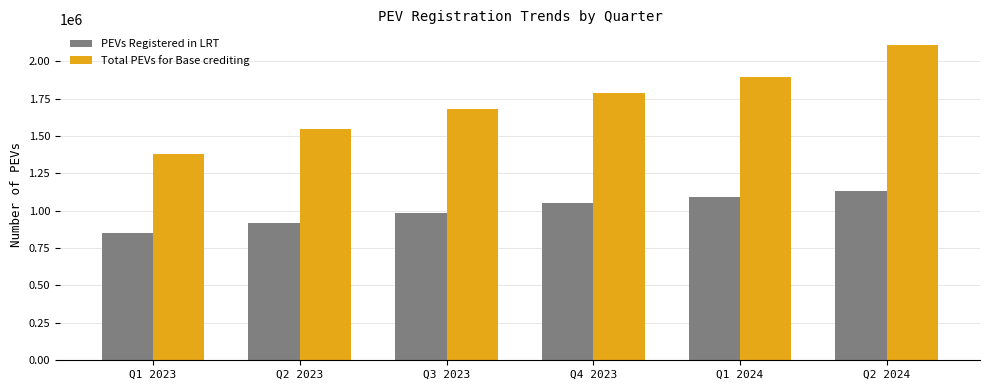

Which series changed the most between Q2 2023 and Q4 2023?

Total PEVs for Base crediting